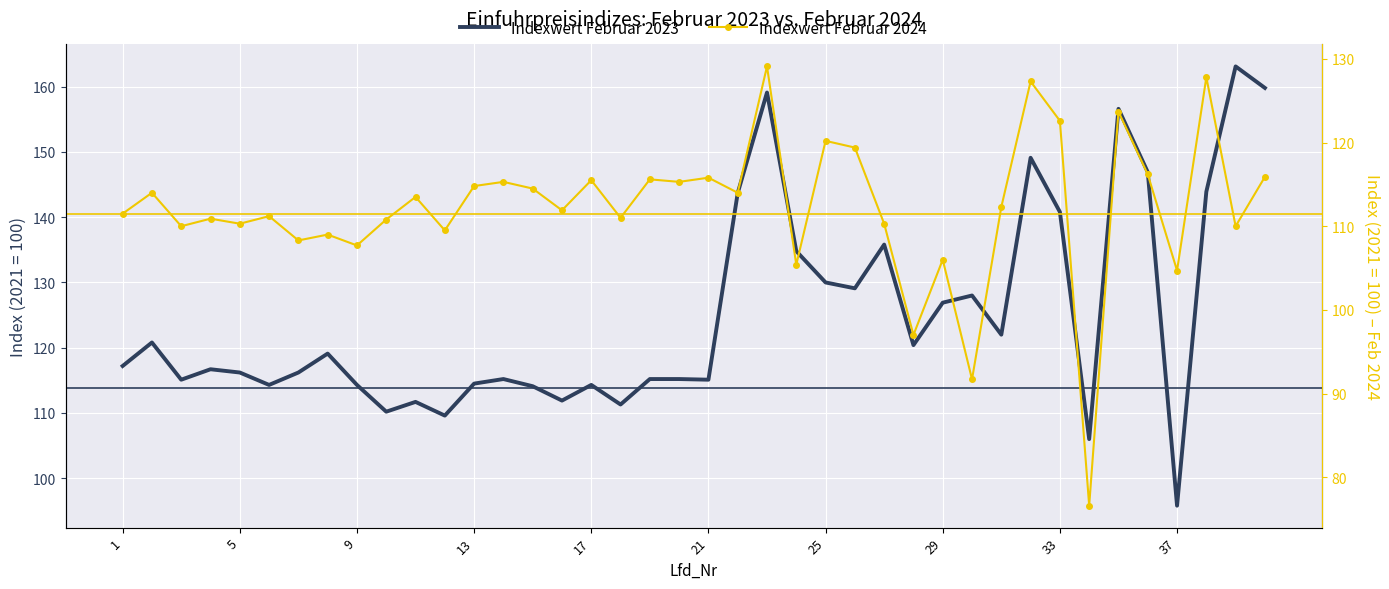

Rank the series by their average value, from highest to lowest.

Indexwert Februar 2023, Indexwert Februar 2024